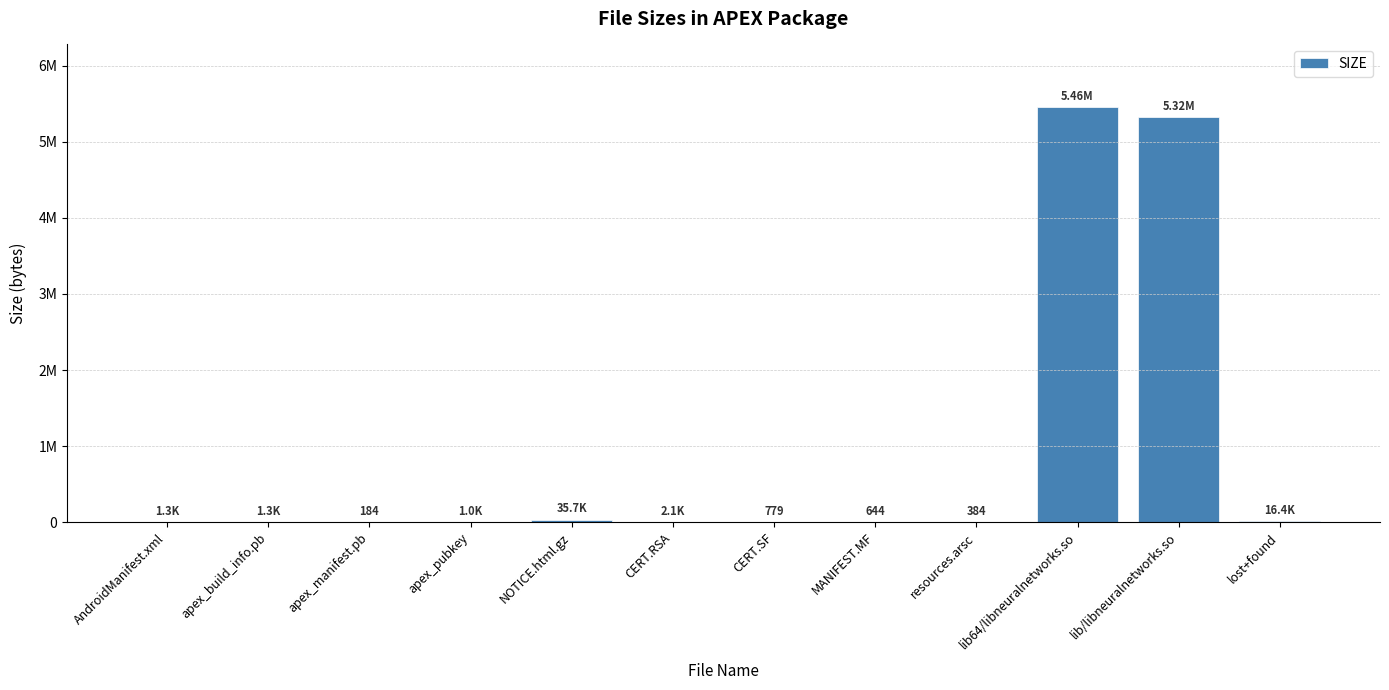

What is the label of the 10th bar from the left?

lib64/libneuralnetworks.so